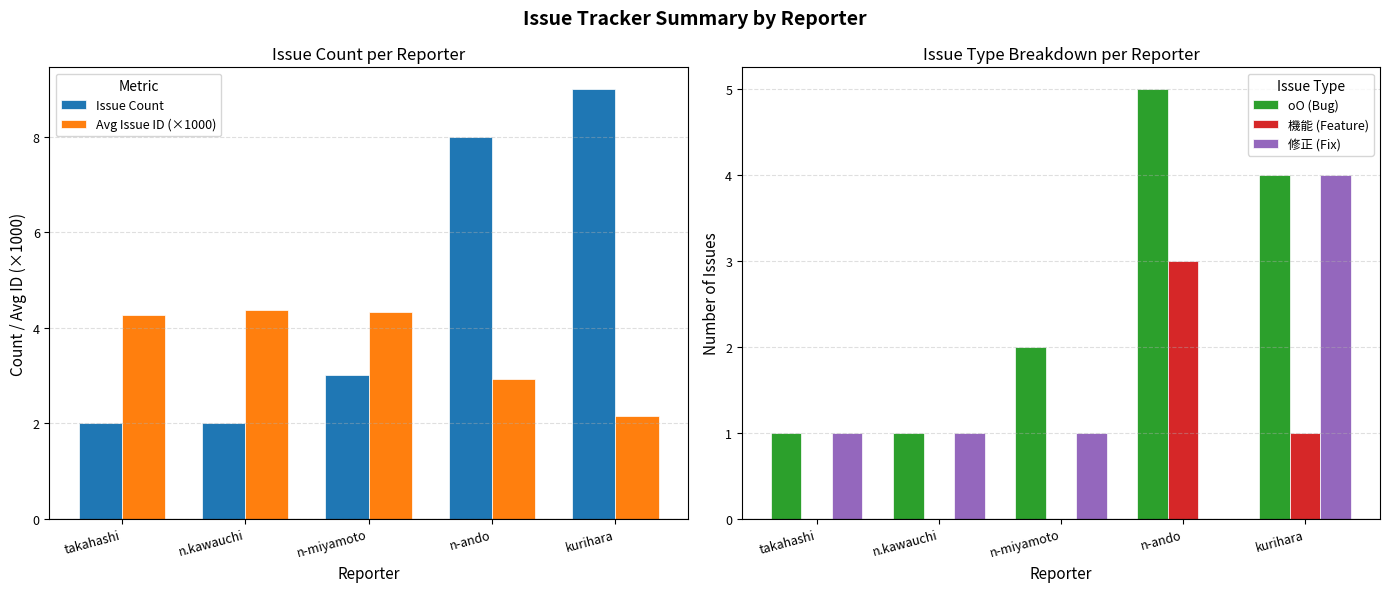

What is the label of the 5th bar from the right?

takahashi